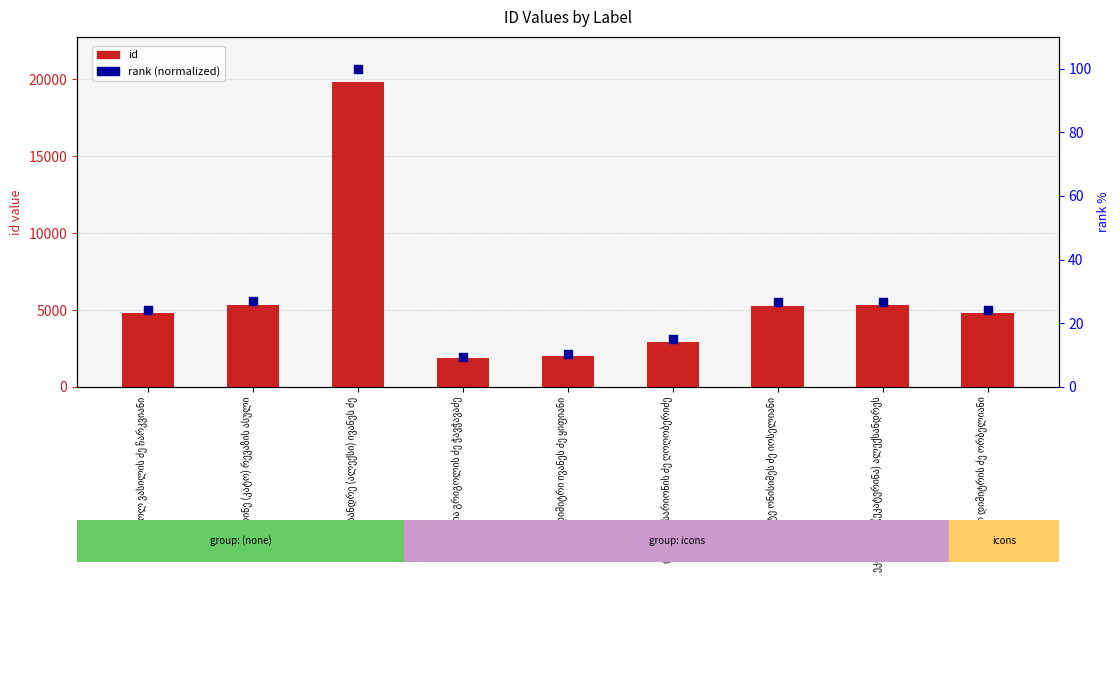

Which series has the widest spread of Y values?

id